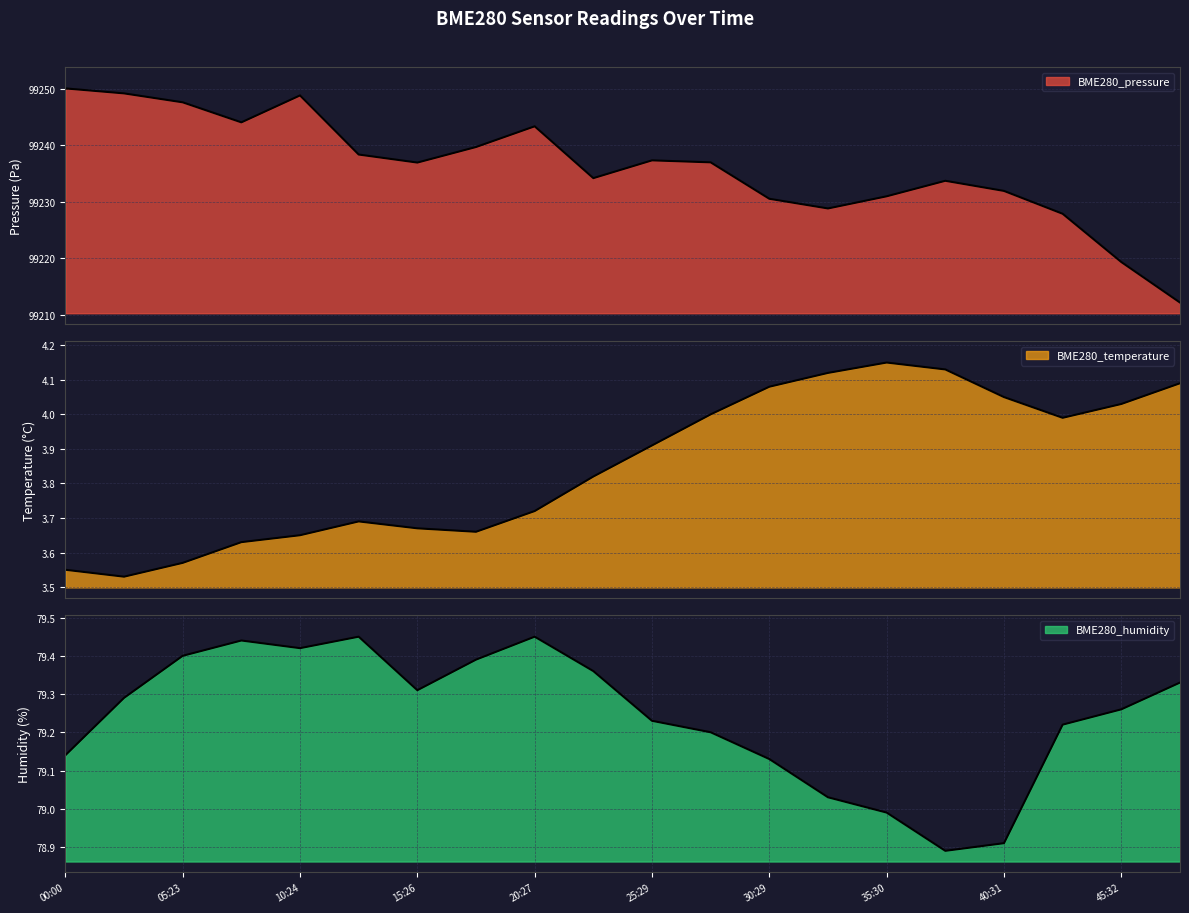

What value does the BME280_temperature series have at 07:54?

3.6